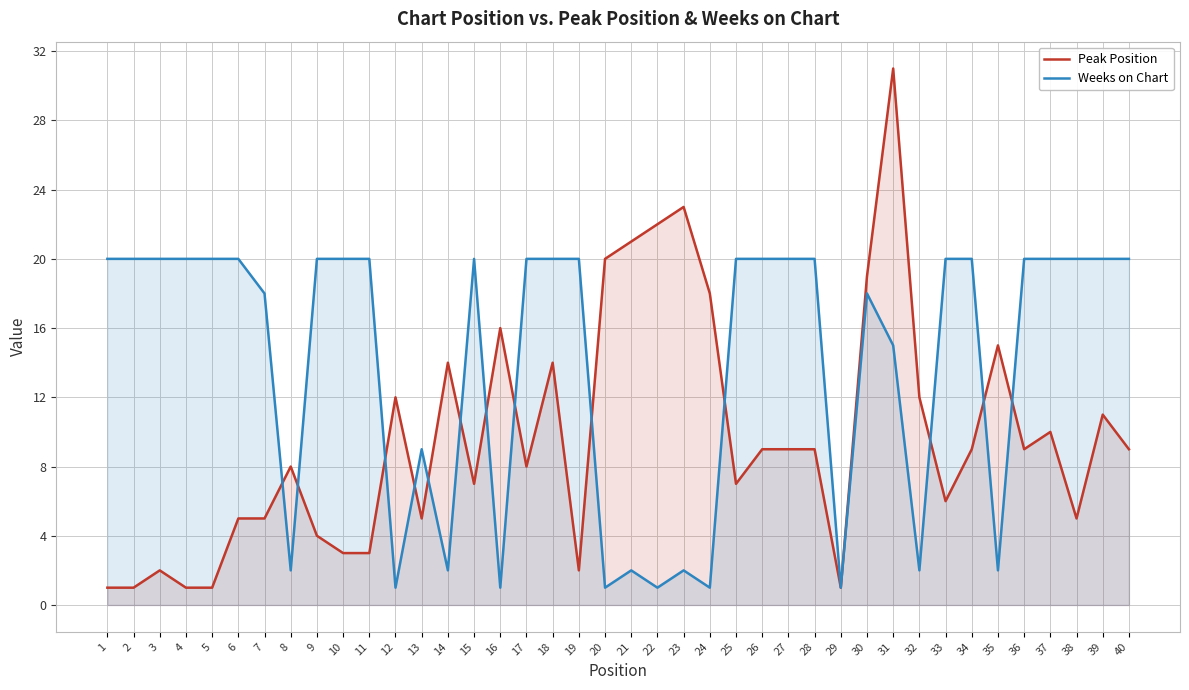

Reading left to right, list all the values displayed in this chart.

Peak Position: 1	1	2	1	1	5	5	8	4	3	3	12	5	14	7	16	8	14	2	20	21	22	23	18	7	9	9	9	1	19	31	12	6	9	15	9	10	5	11	9
Weeks on Chart: 20	20	20	20	20	20	18	2	20	20	20	1	9	2	20	1	20	20	20	1	2	1	2	1	20	20	20	20	1	18	15	2	20	20	2	20	20	20	20	20